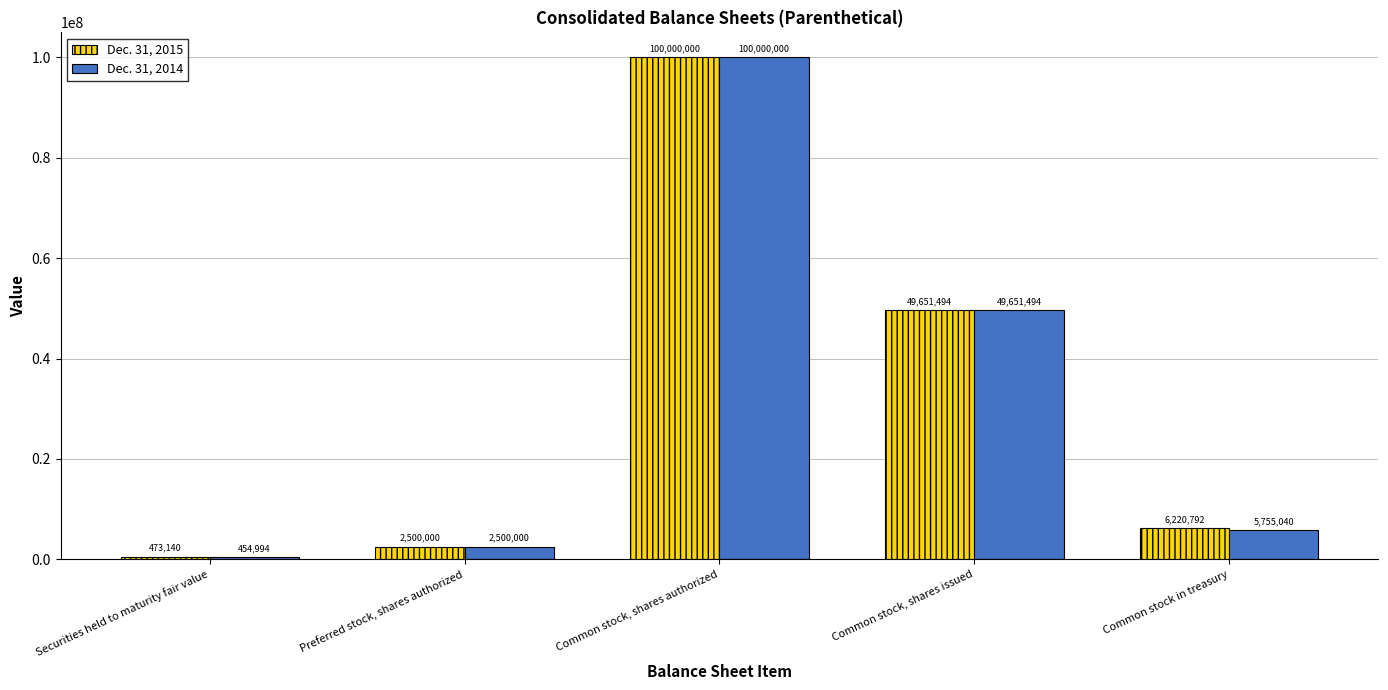

Reading right to left, extract all data points from this chart.

Dec. 31, 2015: Common stock in treasury=6220792	Common stock, shares issued=49651494	Common stock, shares authorized=100000000	Preferred stock, shares authorized=2500000	Securities held to maturity fair value=473140
Dec. 31, 2014: Common stock in treasury=5755040	Common stock, shares issued=49651494	Common stock, shares authorized=100000000	Preferred stock, shares authorized=2500000	Securities held to maturity fair value=454994